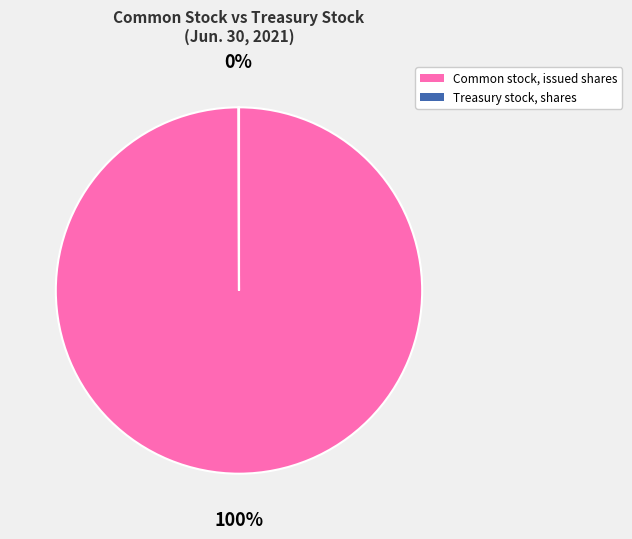

Which slice is the largest?

Common stock, issued shares